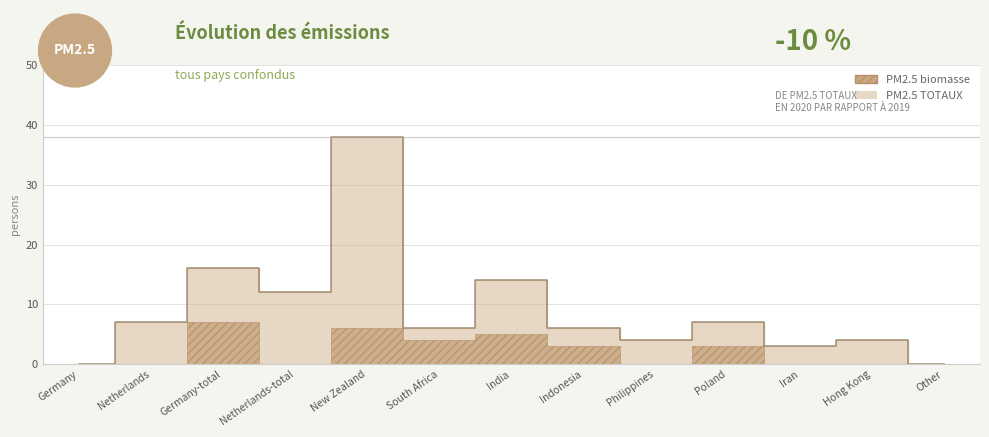

Approximately how many times larger is the value at Netherlands-total compared to South Africa?

2.0